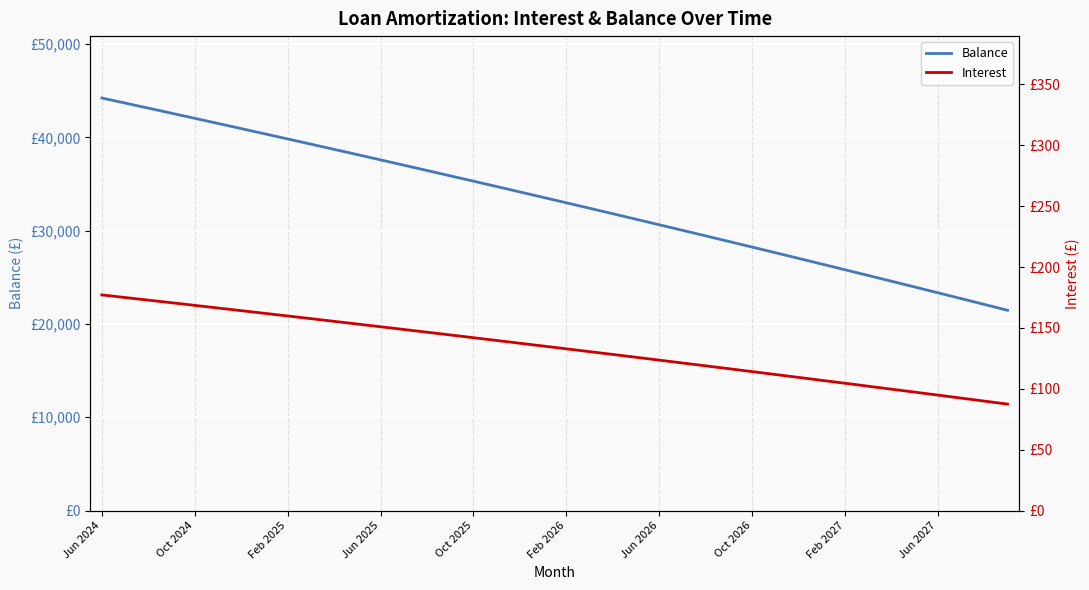

True or false: Balance and Interest intersect in this chart.

False